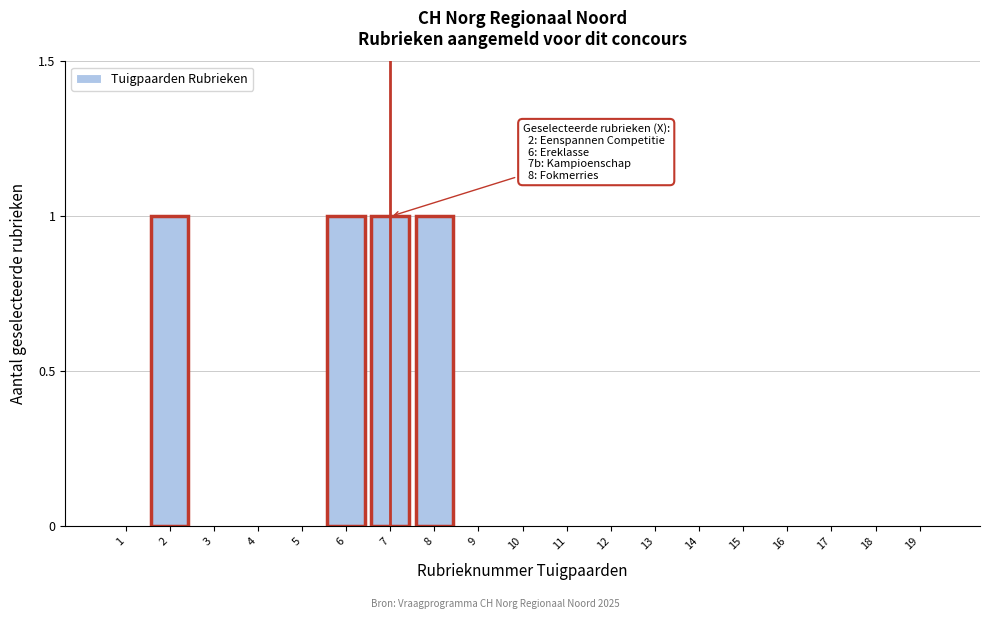

Reading left to right, extract all data points from this chart.

1=0	2=1	3=0	4=0	5=0	6=1	7=1	8=1	9=0	10=0	11=0	12=0	13=0	14=0	15=0	16=0	17=0	18=0	19=0